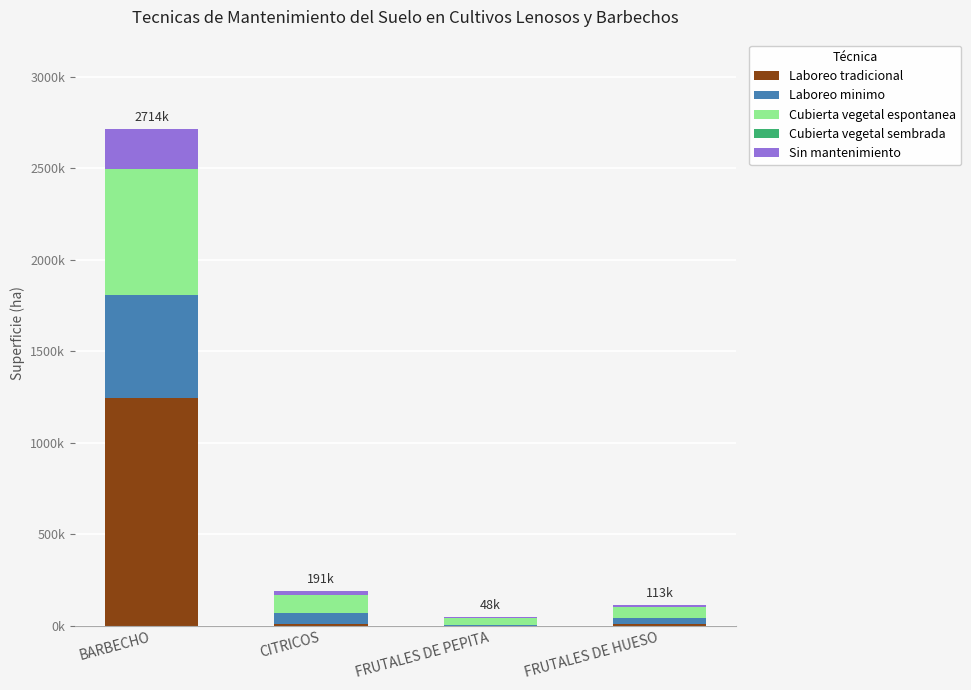

What is the difference between the Cubierta vegetal espontanea values at CITRICOS and FRUTALES DE HUESO?

36554.3